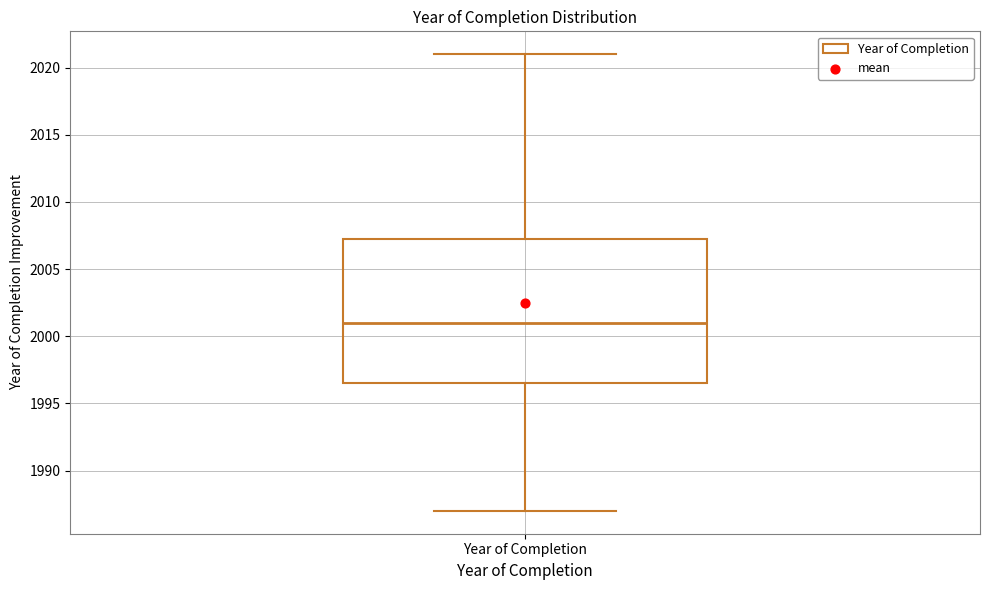

Transcribe this box plot: give where the median line is, the range the box spans, and where the two whiskers end, as read against the y-axis. The values are not printed on the chart, so give them approximately, as read against the axis.

median 2001.0, box 1996.5 to 2007.5, whiskers 1987.0 to 2021.0